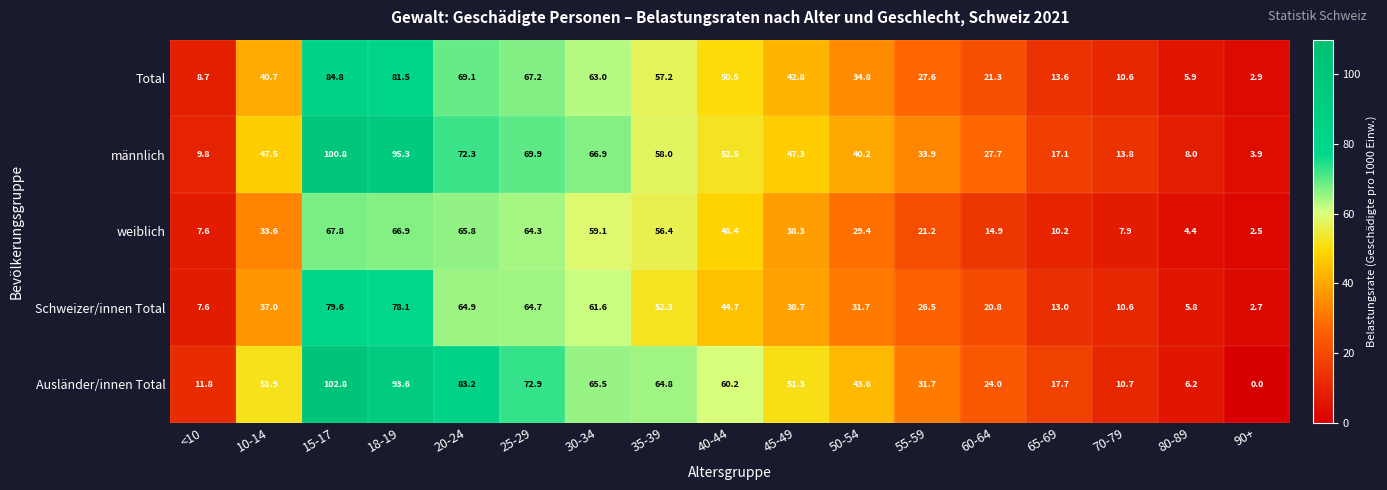

How many values in the Total series exceed 40?

9